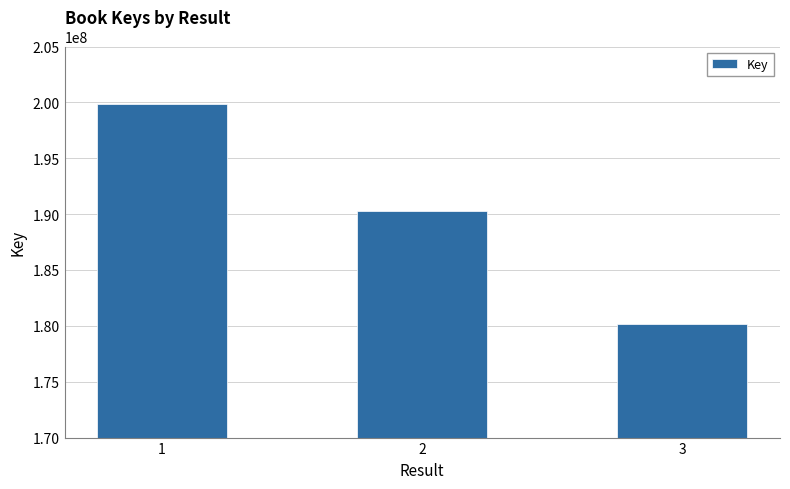

Reading left to right, what are all the values shown in this chart?

1=199823807	2=190318632	3=180173703